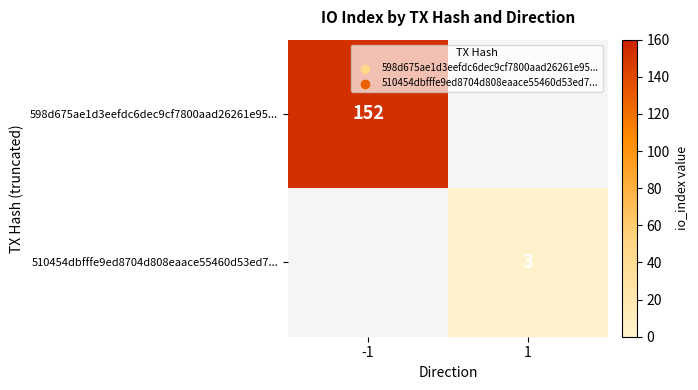

The value of 510454dbfffe9ed8704d808eaace55460d53ed7... at 1 is 2. True or false?

False